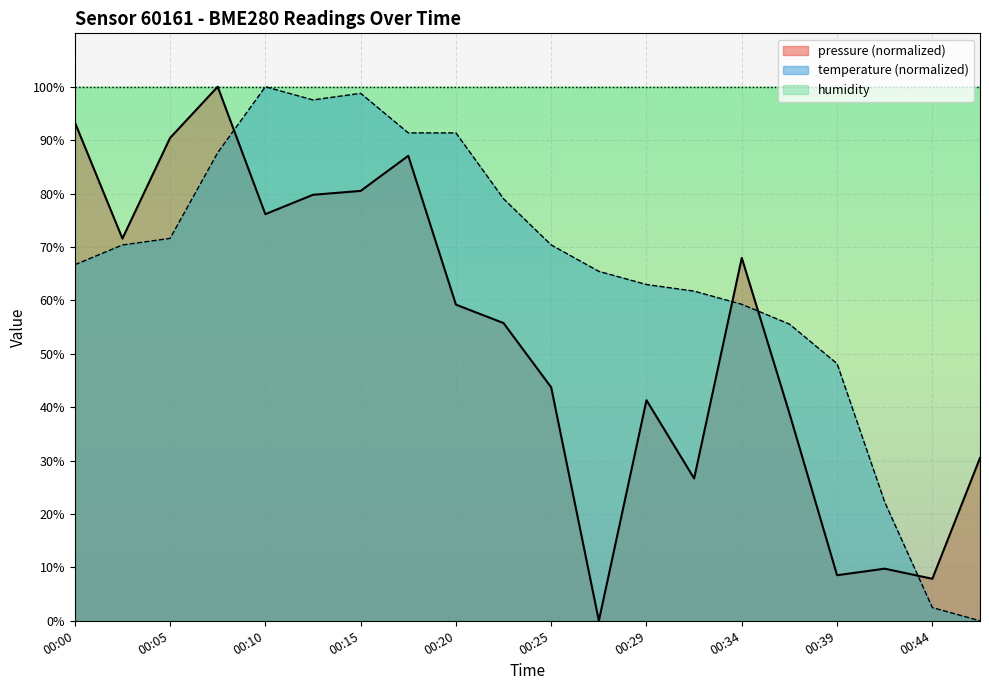

Between which two adjacent categories do pressure and temperature first intersect?

00:08 and 00:10